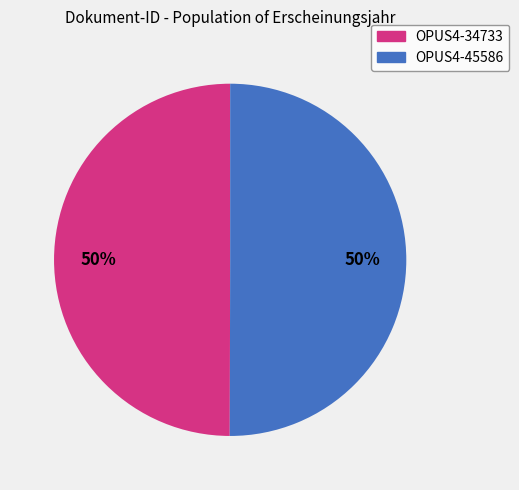

Approximately how many times larger is the value at OPUS4-34733 compared to OPUS4-45586?

1.0